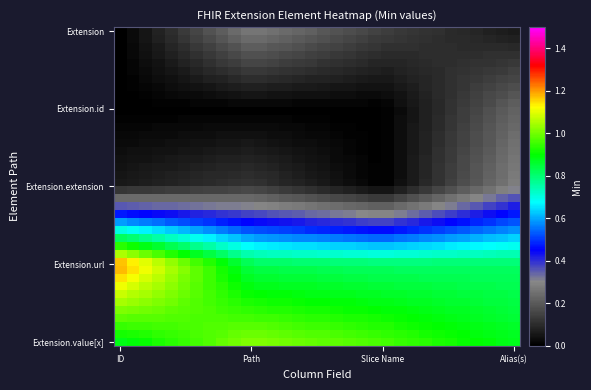

Count the number of categories in the chart.

32